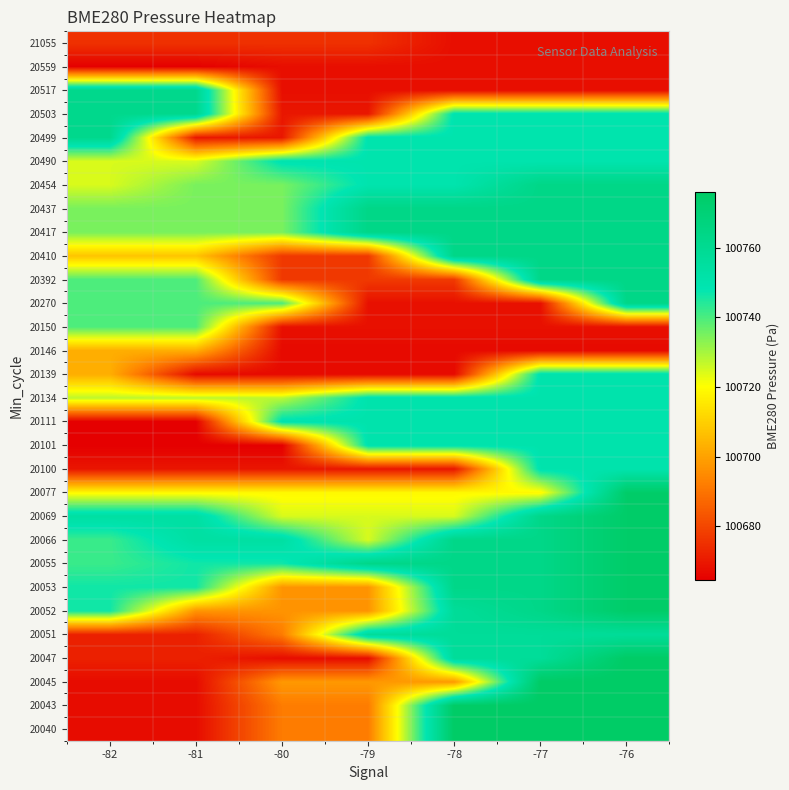

At which category is the sum across all series the highest?

-76